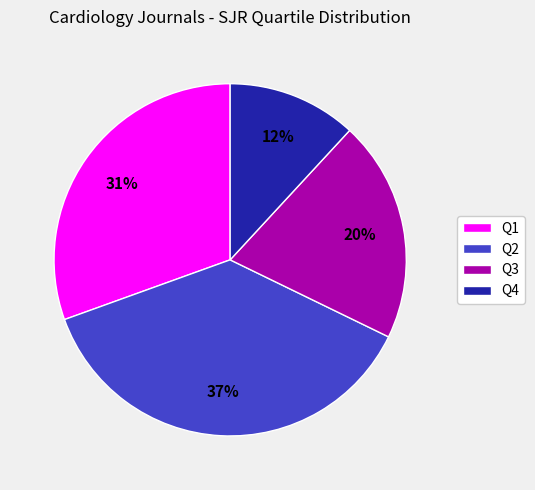

To the nearest percent, what is the difference between the largest and smallest slice percentages?

25%